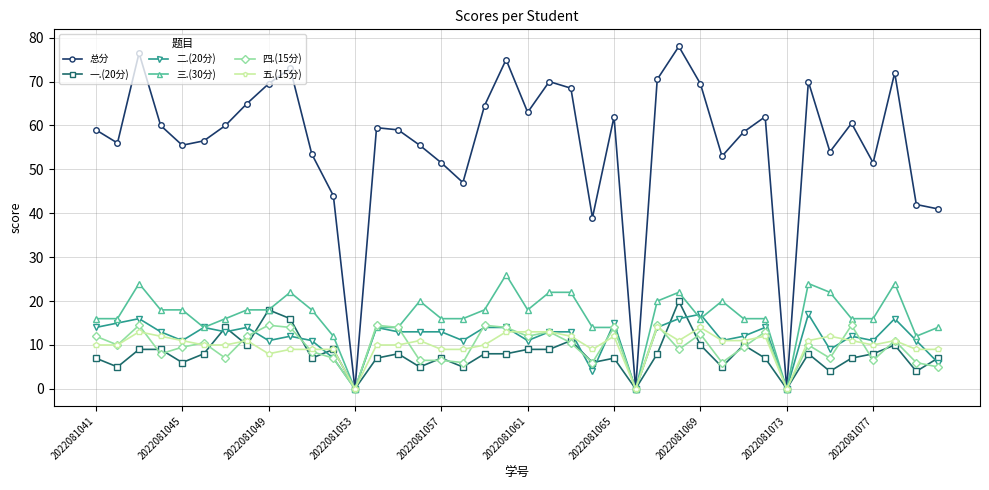

What is the maximum value shown in the chart?

78.0